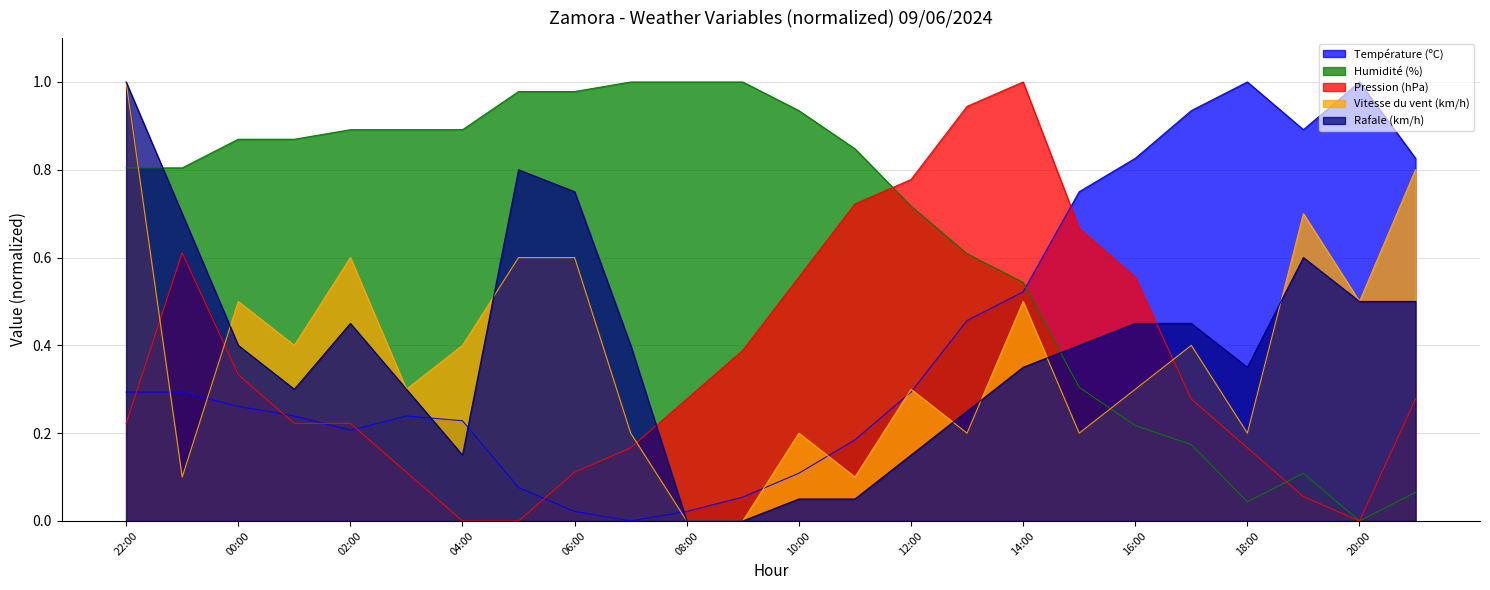

Reading right to left, what are all the values shown in this chart?

Température (ºC): 21:00=0.8	20:00=1.0	19:00=0.9	18:00=1.0	17:00=0.9	16:00=0.8	15:00=0.8	14:00=0.5	13:00=0.5	12:00=0.3	11:00=0.2	10:00=0.1	09:00=0.1	08:00=0.0	07:00=0.0	06:00=0.0	05:00=0.1	04:00=0.2	03:00=0.2	02:00=0.2	01:00=0.2	00:00=0.3	23:00=0.3	22:00=0.3
Humidité (%): 21:00=0.1	20:00=0.0	19:00=0.1	18:00=0.0	17:00=0.2	16:00=0.2	15:00=0.3	14:00=0.5	13:00=0.6	12:00=0.7	11:00=0.8	10:00=0.9	09:00=1.0	08:00=1.0	07:00=1.0	06:00=1.0	05:00=1.0	04:00=0.9	03:00=0.9	02:00=0.9	01:00=0.9	00:00=0.9	23:00=0.8	22:00=0.8
Pression (hPa): 21:00=0.3	20:00=0.0	19:00=0.1	18:00=0.2	17:00=0.3	16:00=0.6	15:00=0.7	14:00=1.0	13:00=0.9	12:00=0.8	11:00=0.7	10:00=0.6	09:00=0.4	08:00=0.3	07:00=0.2	06:00=0.1	05:00=0.0	04:00=0.0	03:00=0.1	02:00=0.2	01:00=0.2	00:00=0.3	23:00=0.6	22:00=0.2
Vitesse du vent (km/h): 21:00=0.8	20:00=0.5	19:00=0.7	18:00=0.2	17:00=0.4	16:00=0.3	15:00=0.2	14:00=0.5	13:00=0.2	12:00=0.3	11:00=0.1	10:00=0.2	09:00=0.0	08:00=0.0	07:00=0.2	06:00=0.6	05:00=0.6	04:00=0.4	03:00=0.3	02:00=0.6	01:00=0.4	00:00=0.5	23:00=0.1	22:00=1.0
Rafale (km/h): 21:00=0.5	20:00=0.5	19:00=0.6	18:00=0.3	17:00=0.5	16:00=0.5	15:00=0.4	14:00=0.3	13:00=0.2	12:00=0.1	11:00=0.1	10:00=0.1	09:00=0.0	08:00=0.0	07:00=0.4	06:00=0.8	05:00=0.8	04:00=0.1	03:00=0.3	02:00=0.5	01:00=0.3	00:00=0.4	23:00=0.7	22:00=1.0